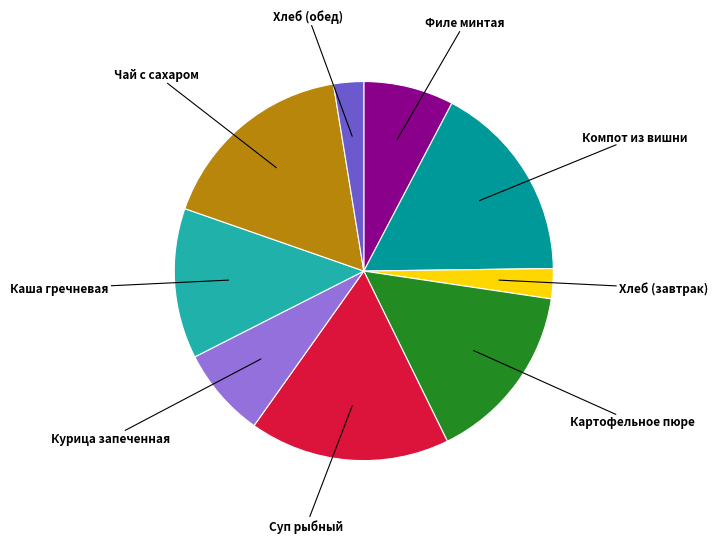

Is it true that Каша гречневая is 13% of the pie?

True